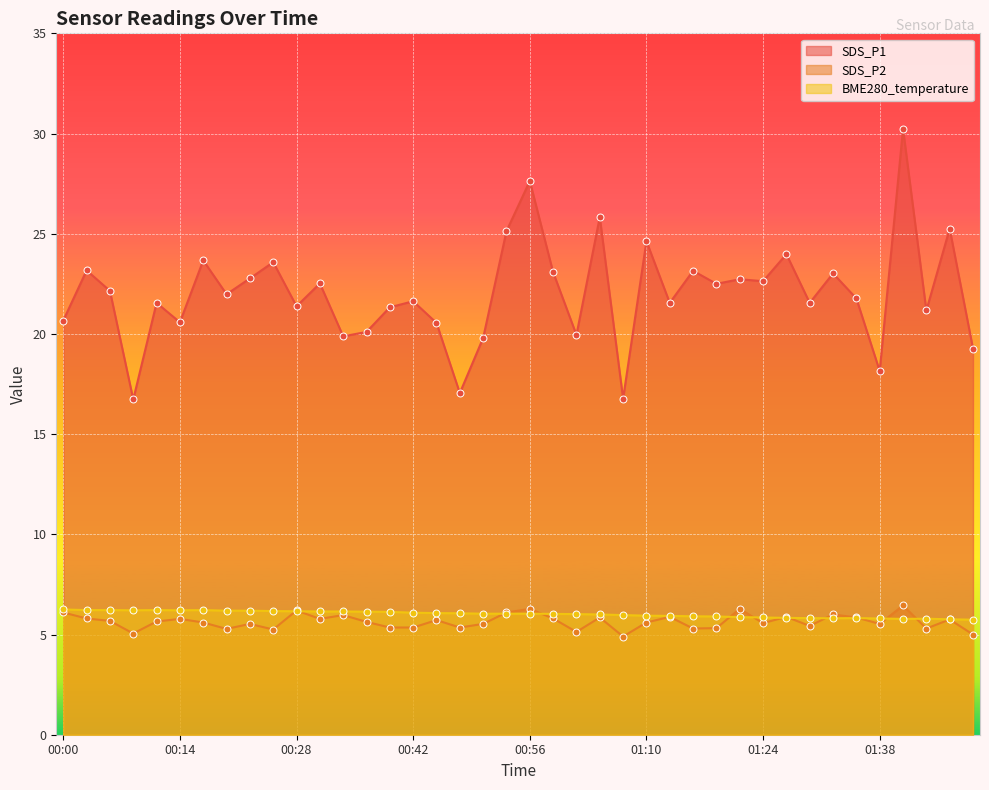

Reading left to right, transcribe all the data shown in this chart.

SDS_P1: 20.7	23.2	22.1	16.7	21.6	20.6	23.7	22.0	22.8	23.6	21.4	22.5	19.9	20.1	21.3	21.6	20.6	17.1	19.8	25.1	27.6	23.1	19.9	25.8	16.8	24.6	21.6	23.1	22.5	22.7	22.6	24.0	21.6	23.0	21.8	18.1	30.2	21.2	25.2	19.3
SDS_P2: 6.1	5.8	5.7	5.0	5.7	5.8	5.6	5.3	5.5	5.2	6.2	5.8	6.0	5.6	5.3	5.3	5.7	5.3	5.5	6.1	6.3	5.8	5.1	5.8	4.9	5.6	5.9	5.3	5.3	6.3	5.6	5.9	5.4	6.0	5.8	5.5	6.5	5.3	5.8	5.0
BME280_temperature: 6.2	6.2	6.2	6.2	6.2	6.2	6.2	6.2	6.2	6.2	6.2	6.2	6.2	6.1	6.1	6.1	6.1	6.1	6.0	6.0	6.0	6.0	6.0	6.0	6.0	5.9	5.9	5.9	5.9	5.9	5.8	5.8	5.8	5.8	5.8	5.8	5.8	5.8	5.8	5.7